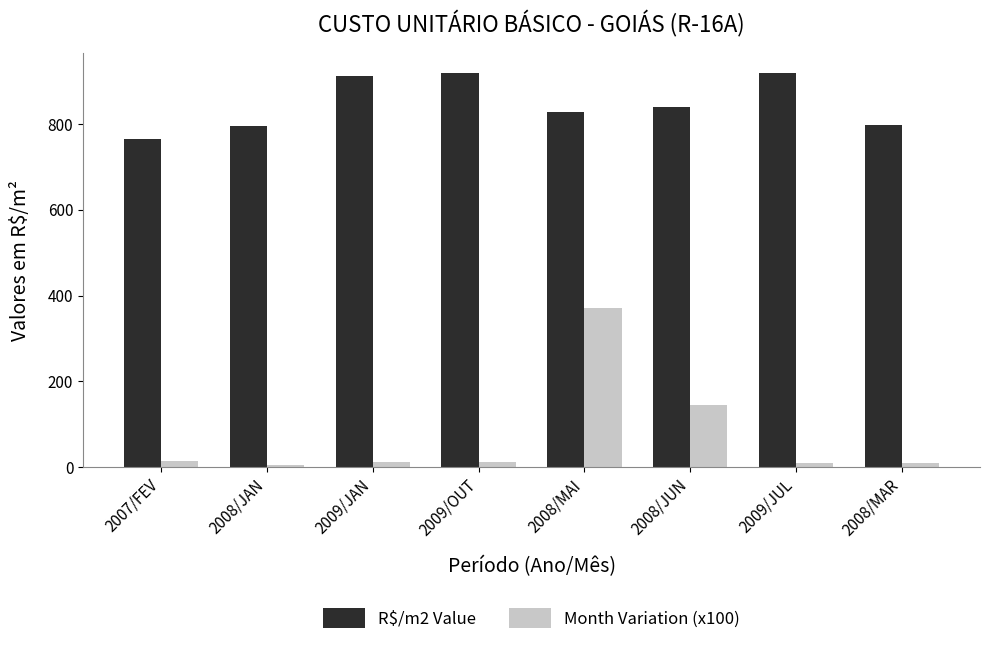

What is the label of the 7th bar from the left?

2009/JUL